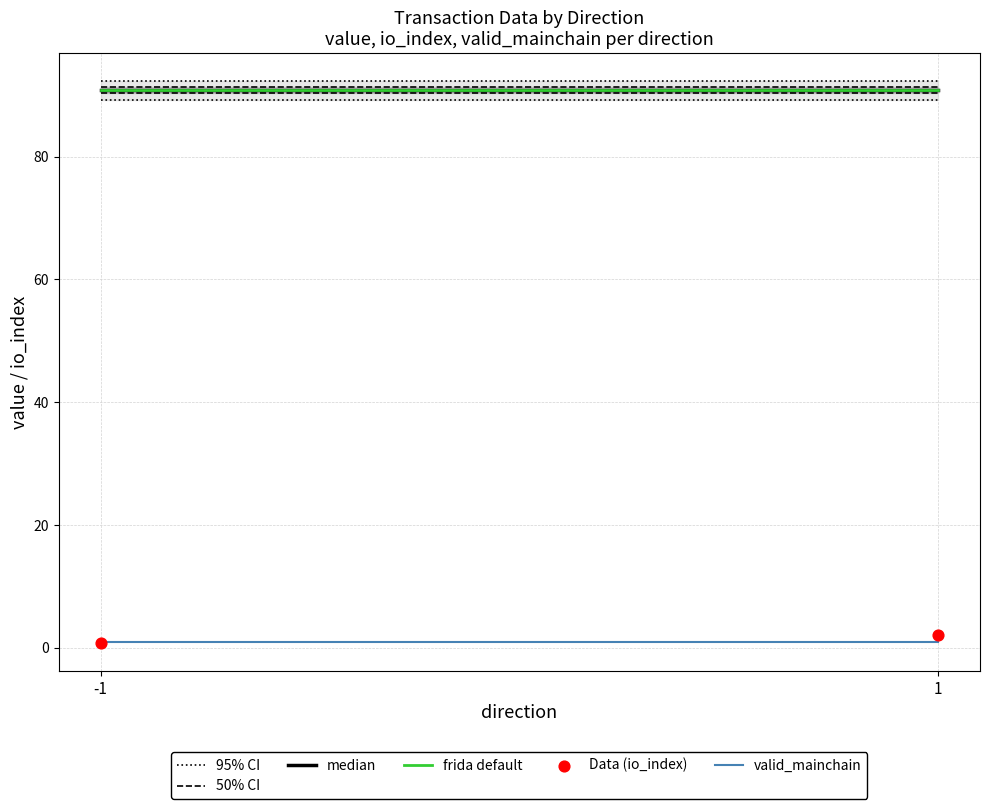

What is the average Y value?

1.4